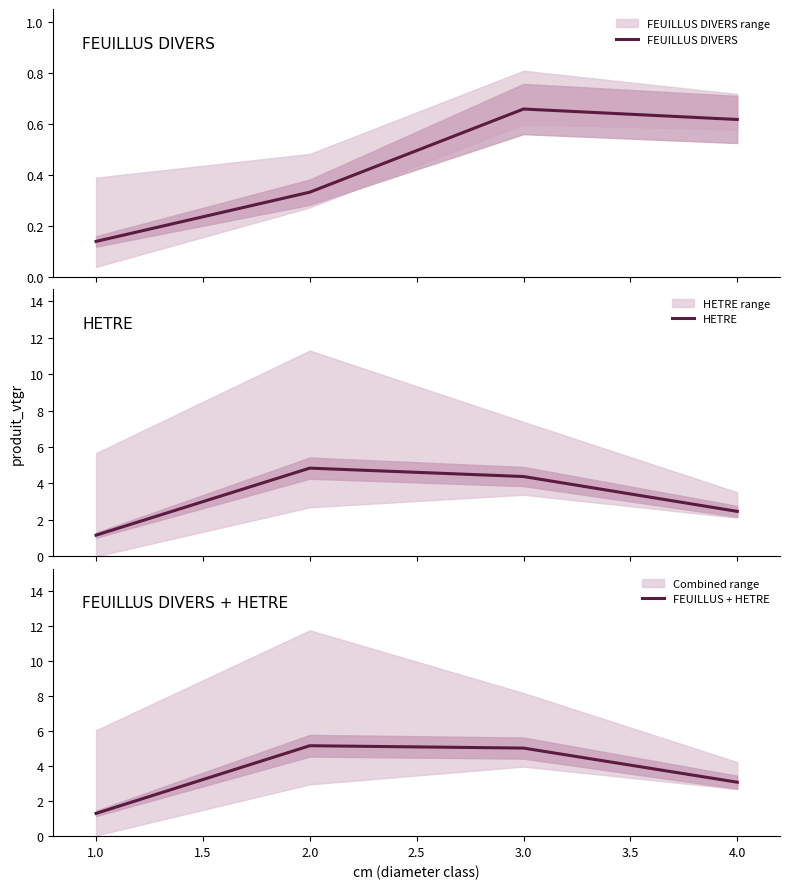

Reading left to right, list all the values displayed in this chart.

FEUILLUS DIVERS: 0.1	0.3	0.7	0.6
HETRE: 1.2	4.8	4.4	2.5
FEUILLUS + HETRE: 1.3	5.2	5.0	3.1